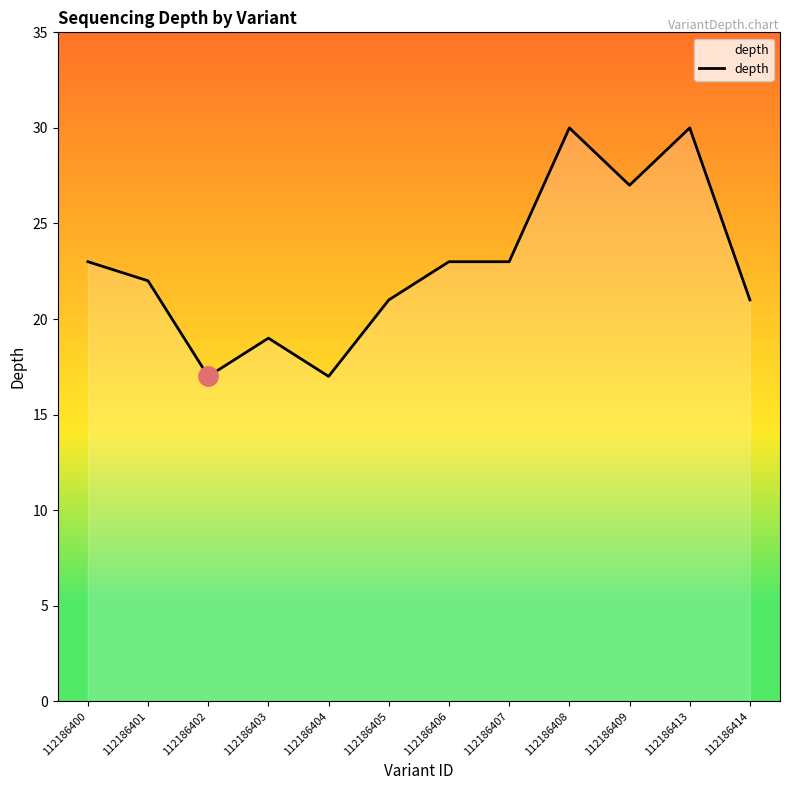

What is the difference between the maximum and minimum values?

13